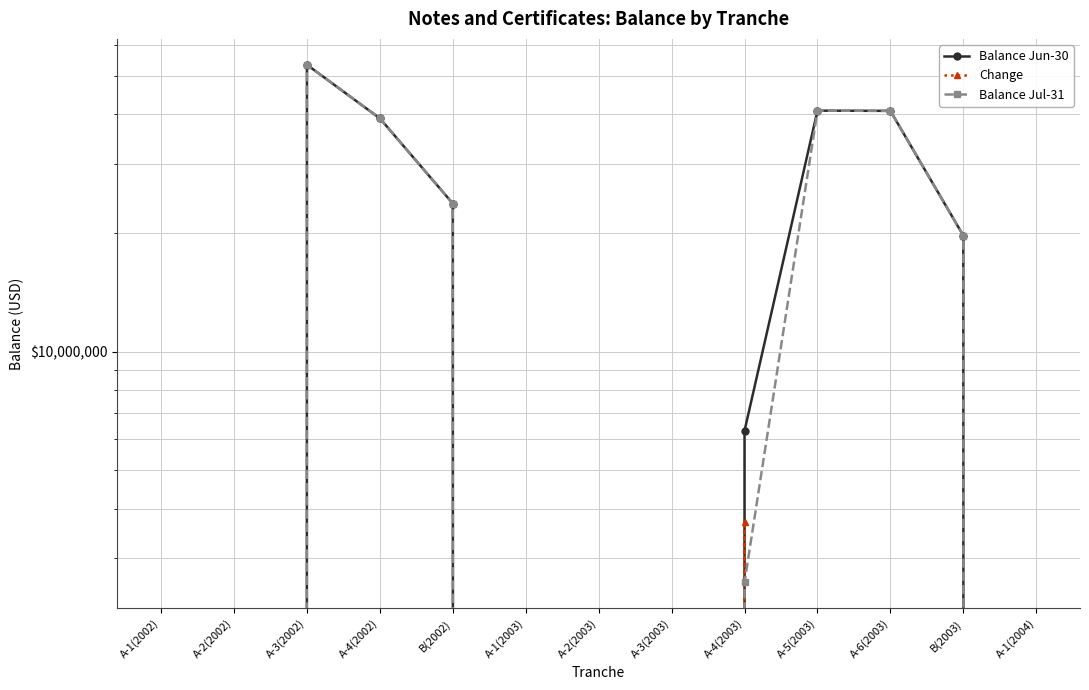

What is the label of the 2nd point from the left?

A-2(2002)